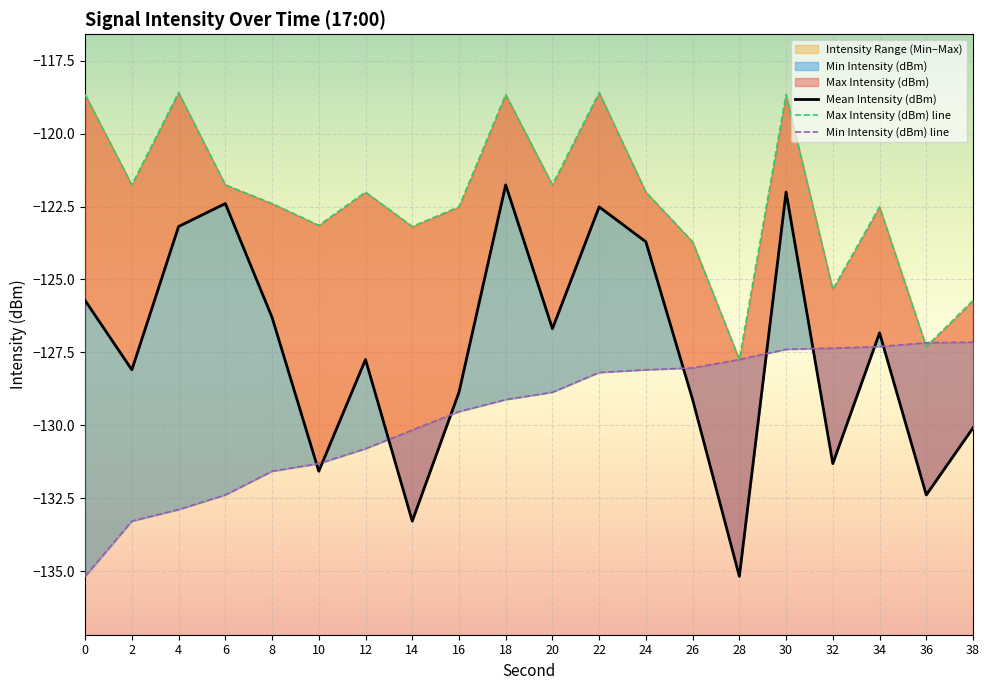

What value does the Max Intensity (dBm) line series have at 14?

-123.2